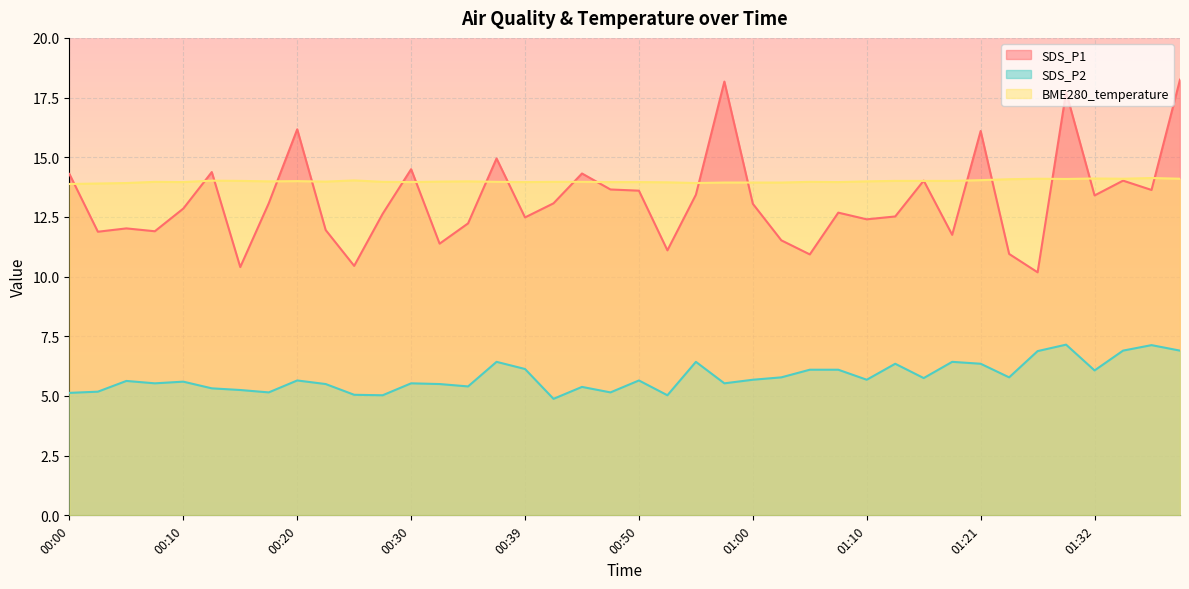

Rank the series by their maximum value, from lowest to highest.

SDS_P2, BME280_temperature, SDS_P1